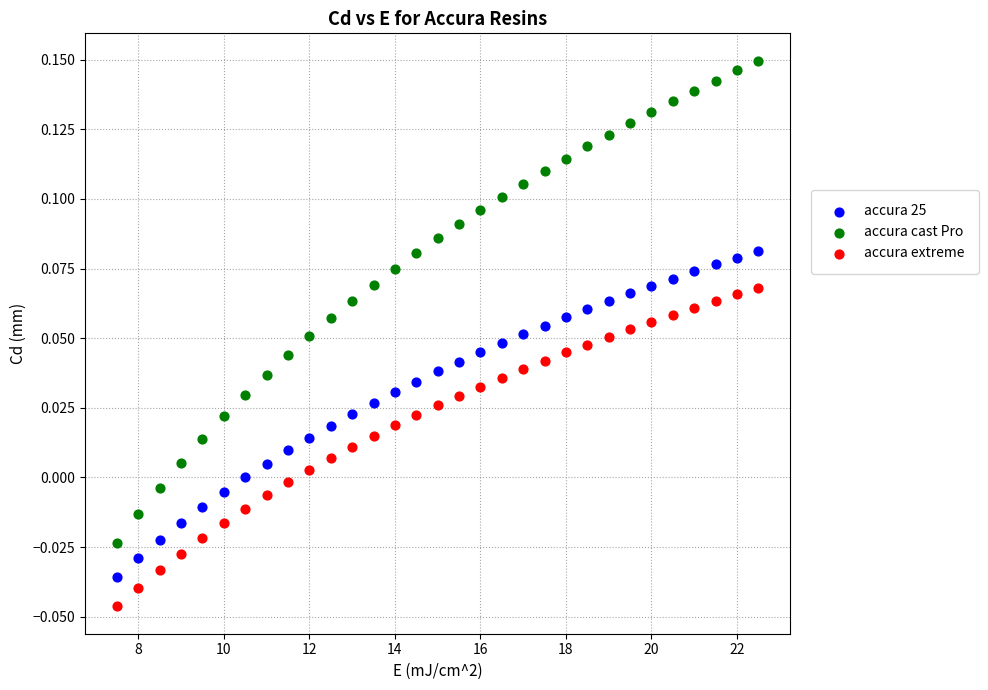

Which series contains the highest Y value?

accura cast Pro